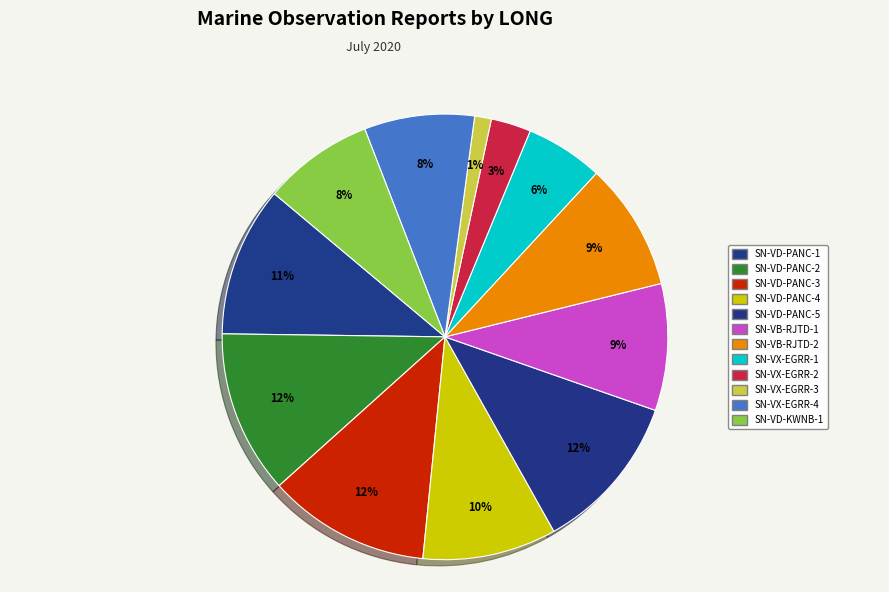

How many segments does this pie chart have?

12